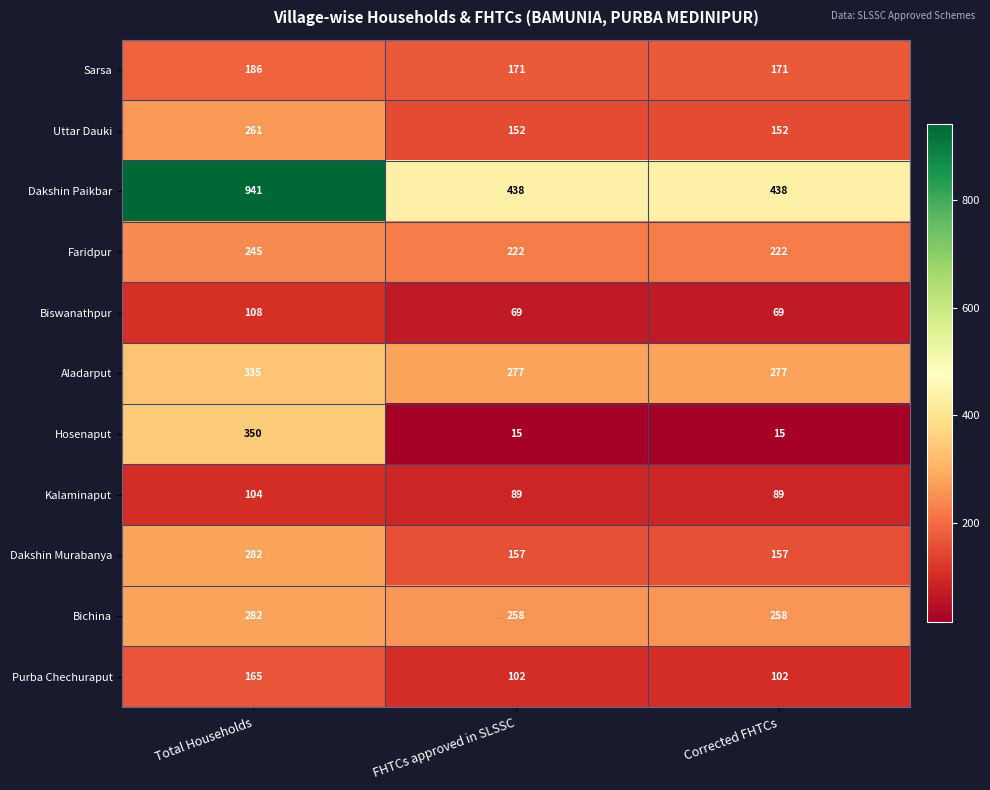

Is it true that Aladarput equals 602 at Total Households?

False